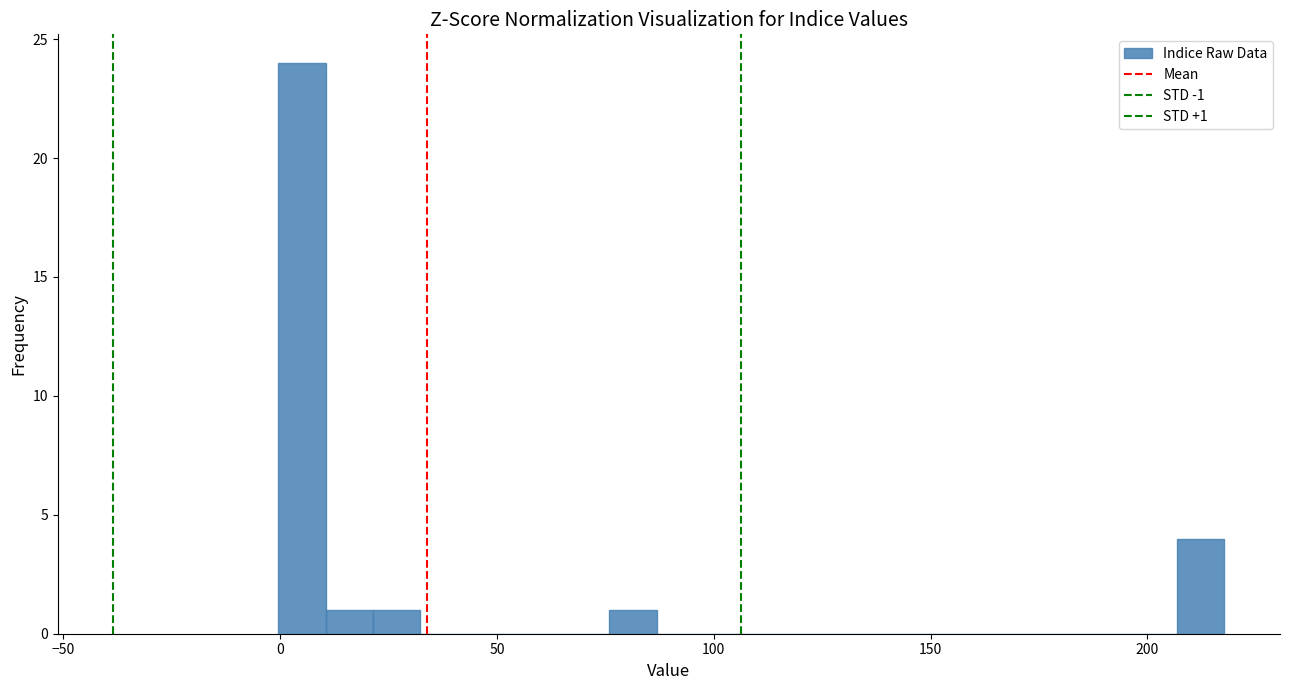

Around what value on the x-axis is the tallest bar? Give the approximate position of its centre, as read against the axis.

5